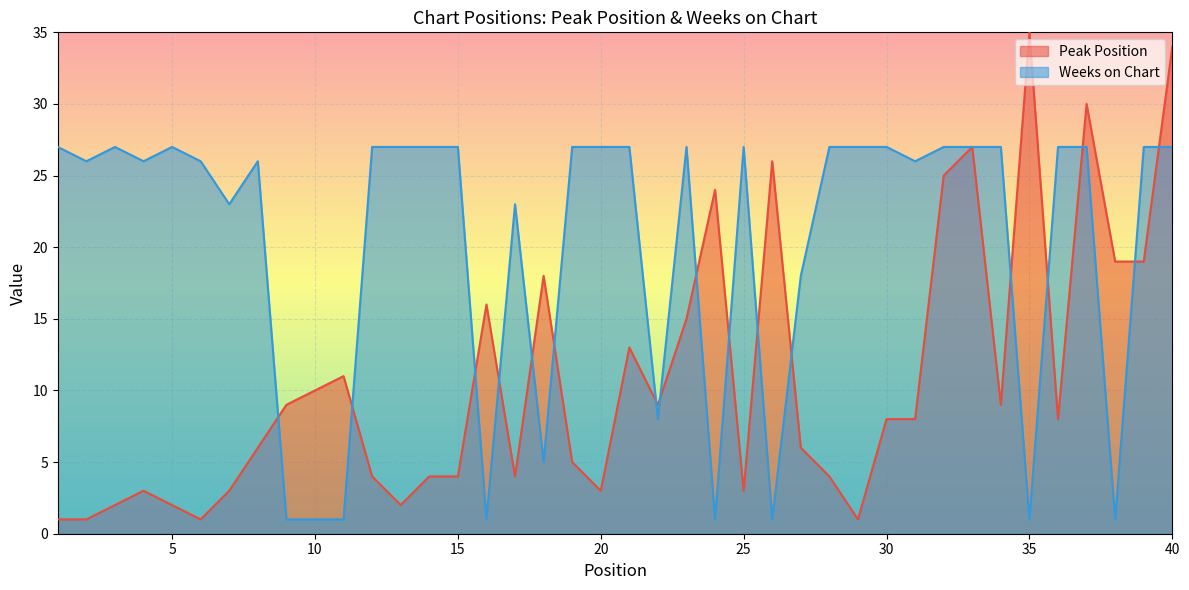

How many data points in Weeks on Chart are less than 27?

18